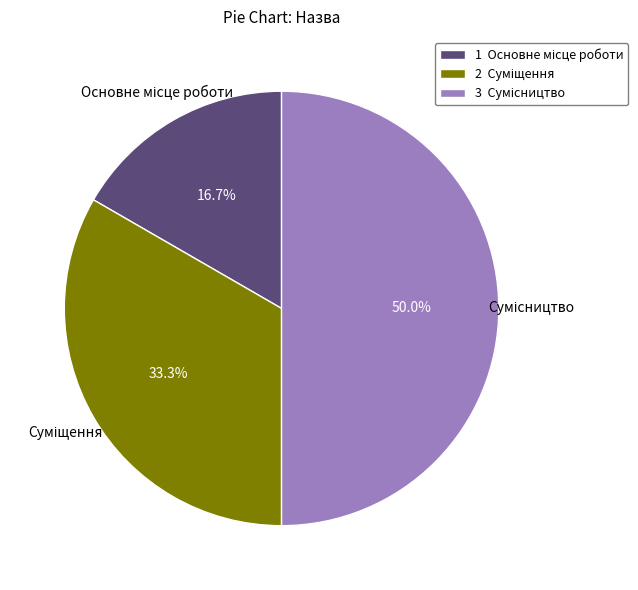

Count the number of slices in the pie.

3